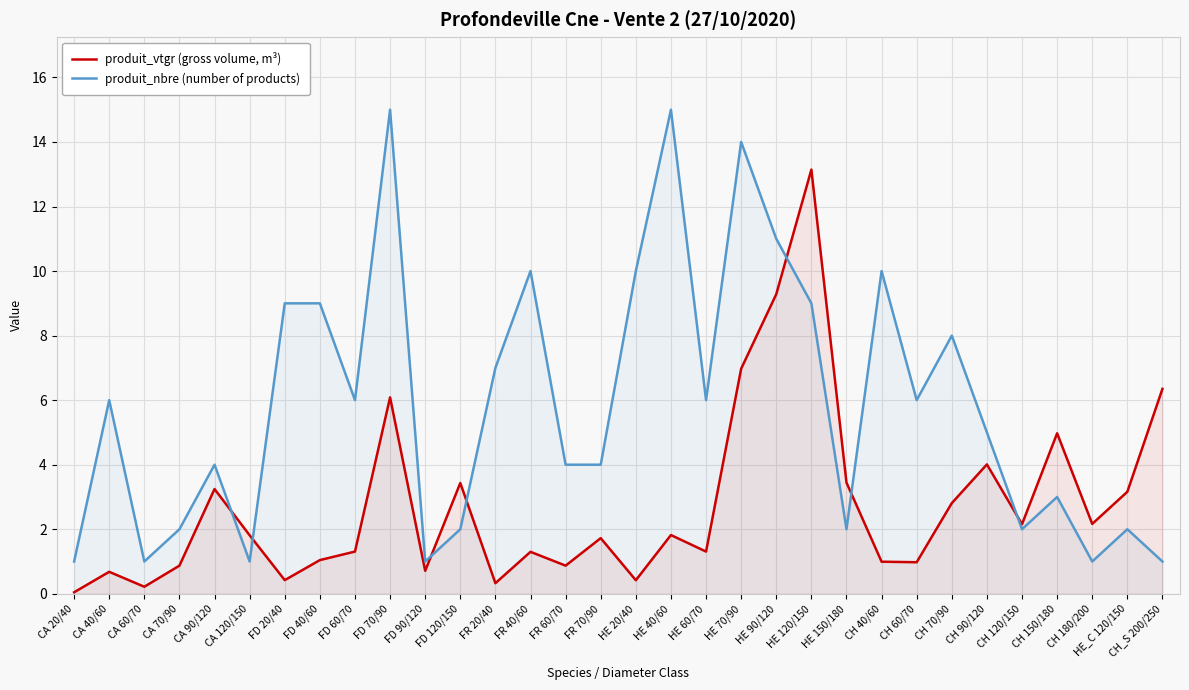

Which series has the largest total across all categories?

produit_nbre (number of products)